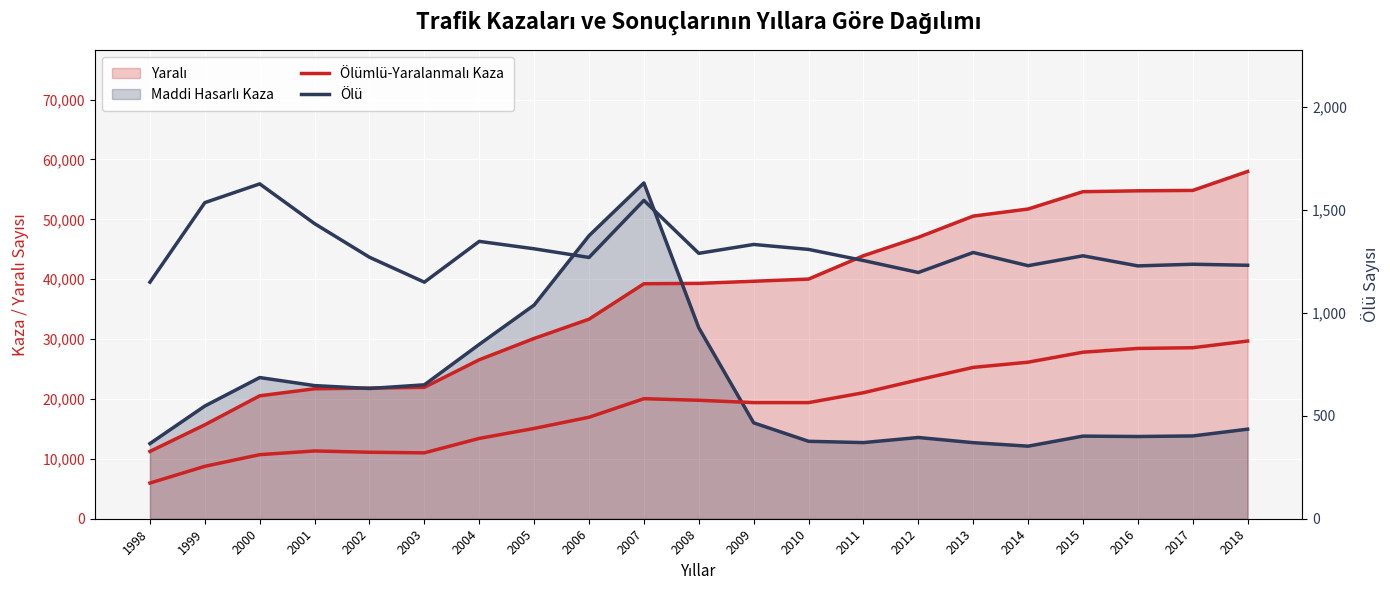

Which series has the largest total across all categories?

Ölümlü-Yaralanmalı Kaza